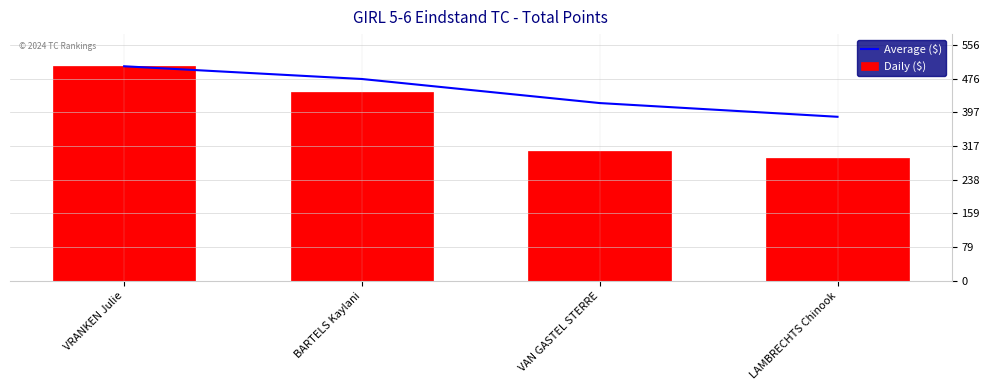

What is the smallest value displayed?

289.0